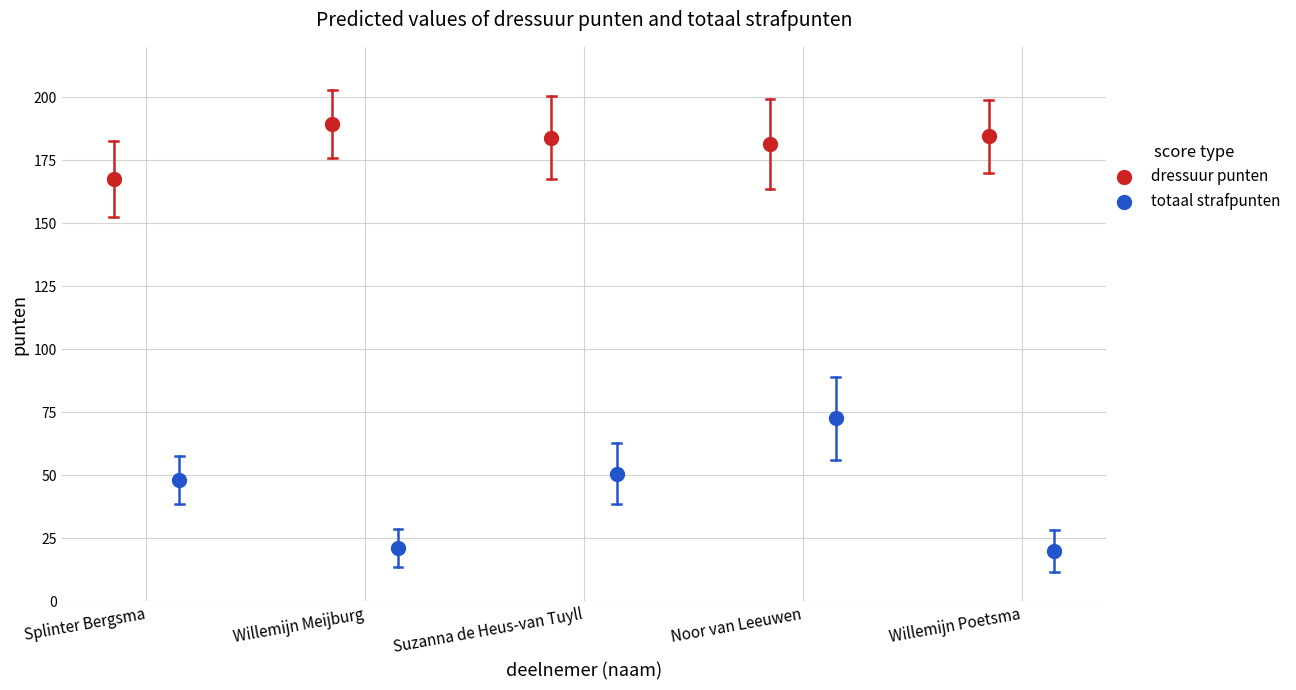

Which series reaches the maximum Y coordinate?

dressuur punten